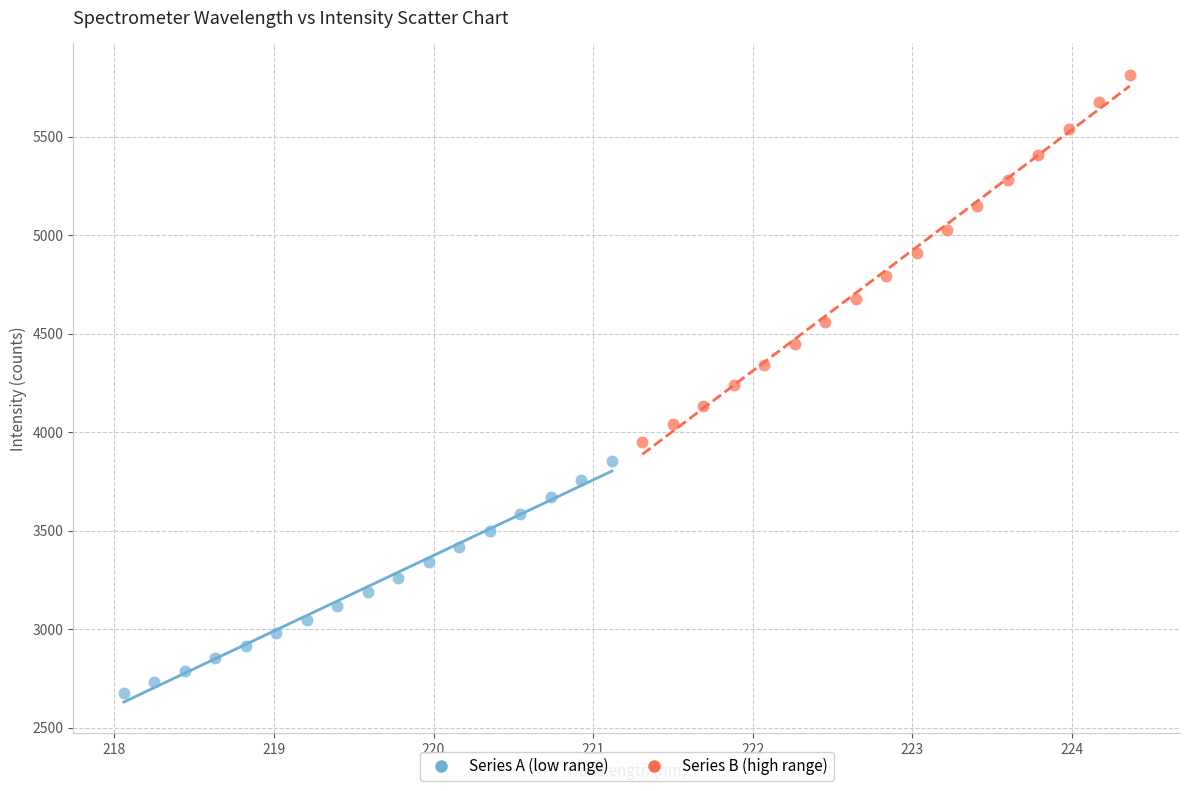

Which series reaches the minimum Y coordinate?

Series A (low range)